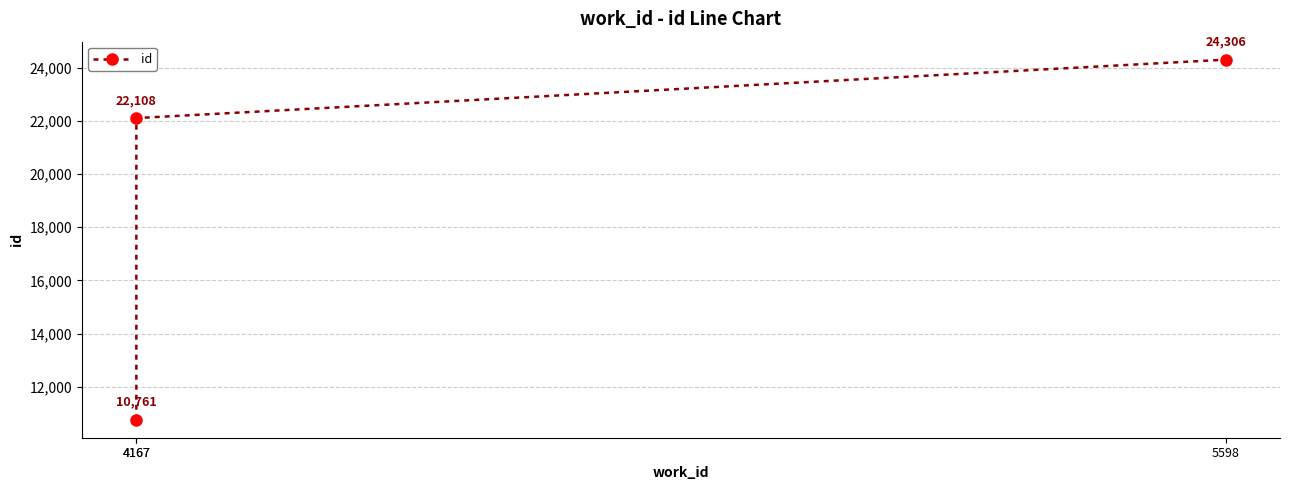

Does the chart display data point markers on the line(s)?

Yes